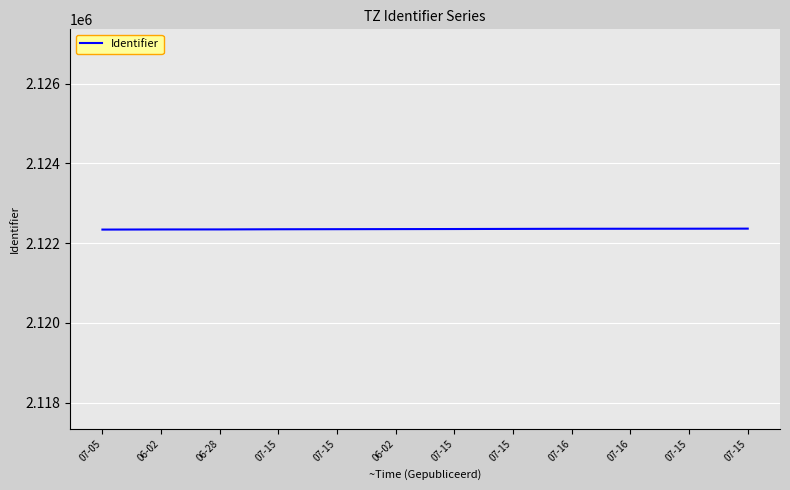

How many lines are shown in the chart?

1